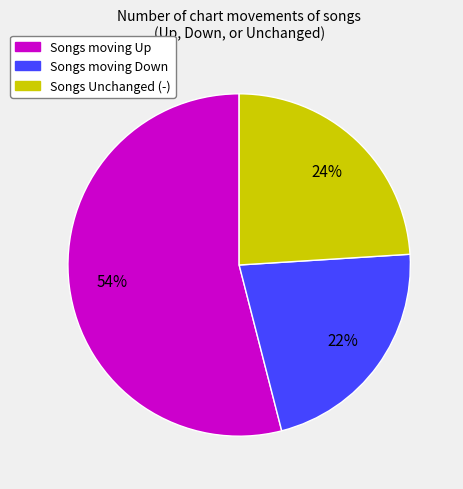

Is there a majority slice in this chart?

Yes